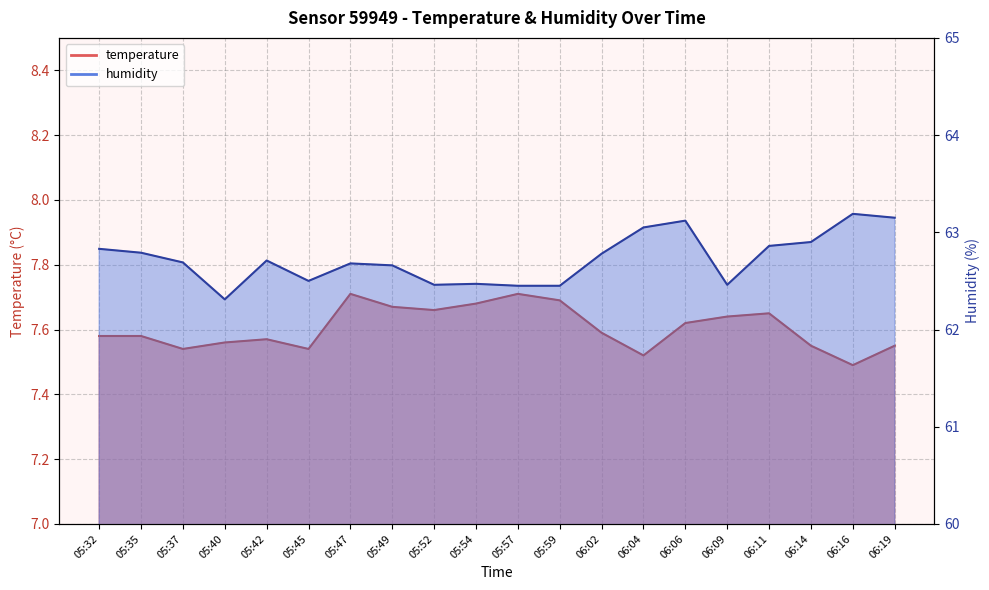

True or false: temperature has a value of 7.6 at 06:06.

True